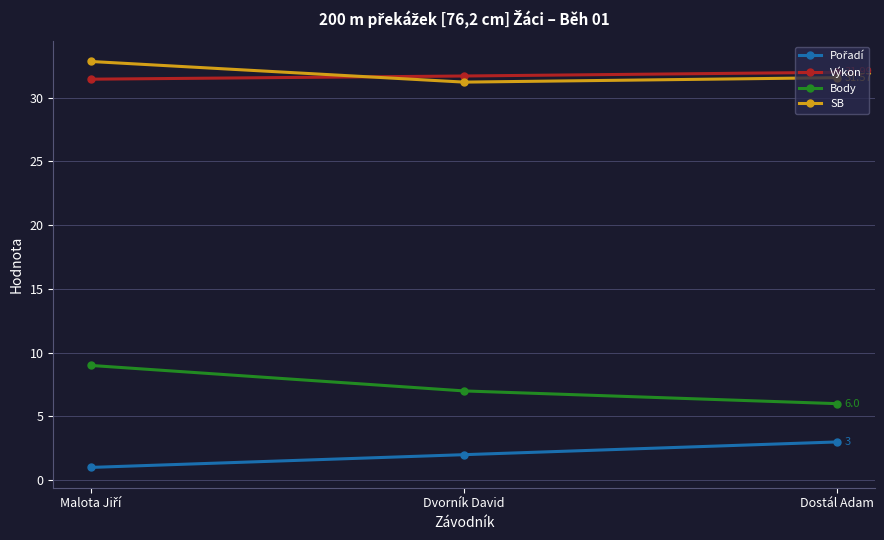

What is the spread (max minus min) of values at Dostál Adam?

29.0